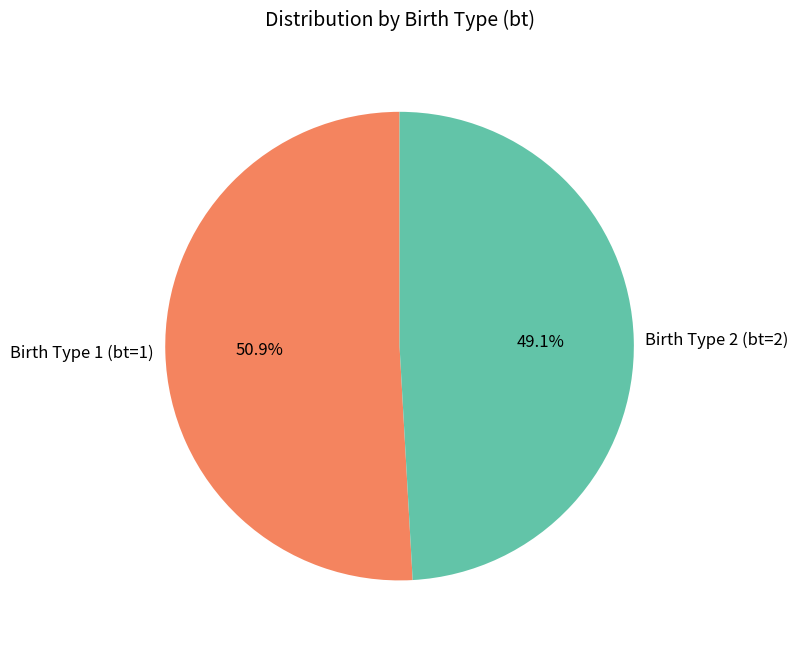

Rank the categories by value from highest to lowest.

Birth Type 1 (bt=1), Birth Type 2 (bt=2)